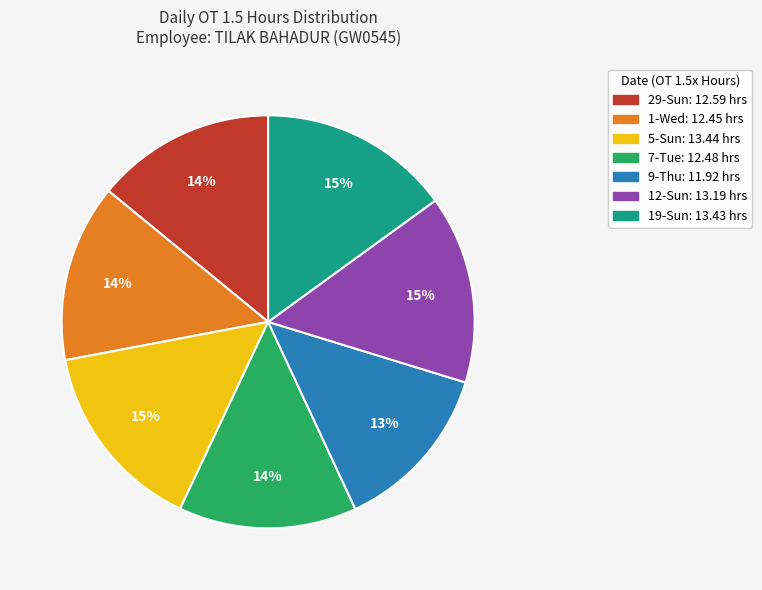

Is there any slice that represents more than half of the pie?

No